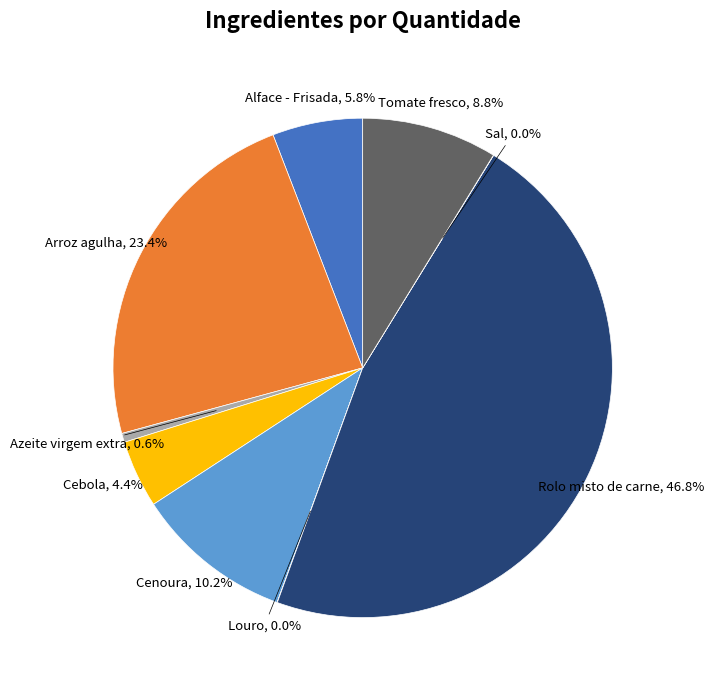

To the nearest percent, what percentage of the pie is Cebola?

4%